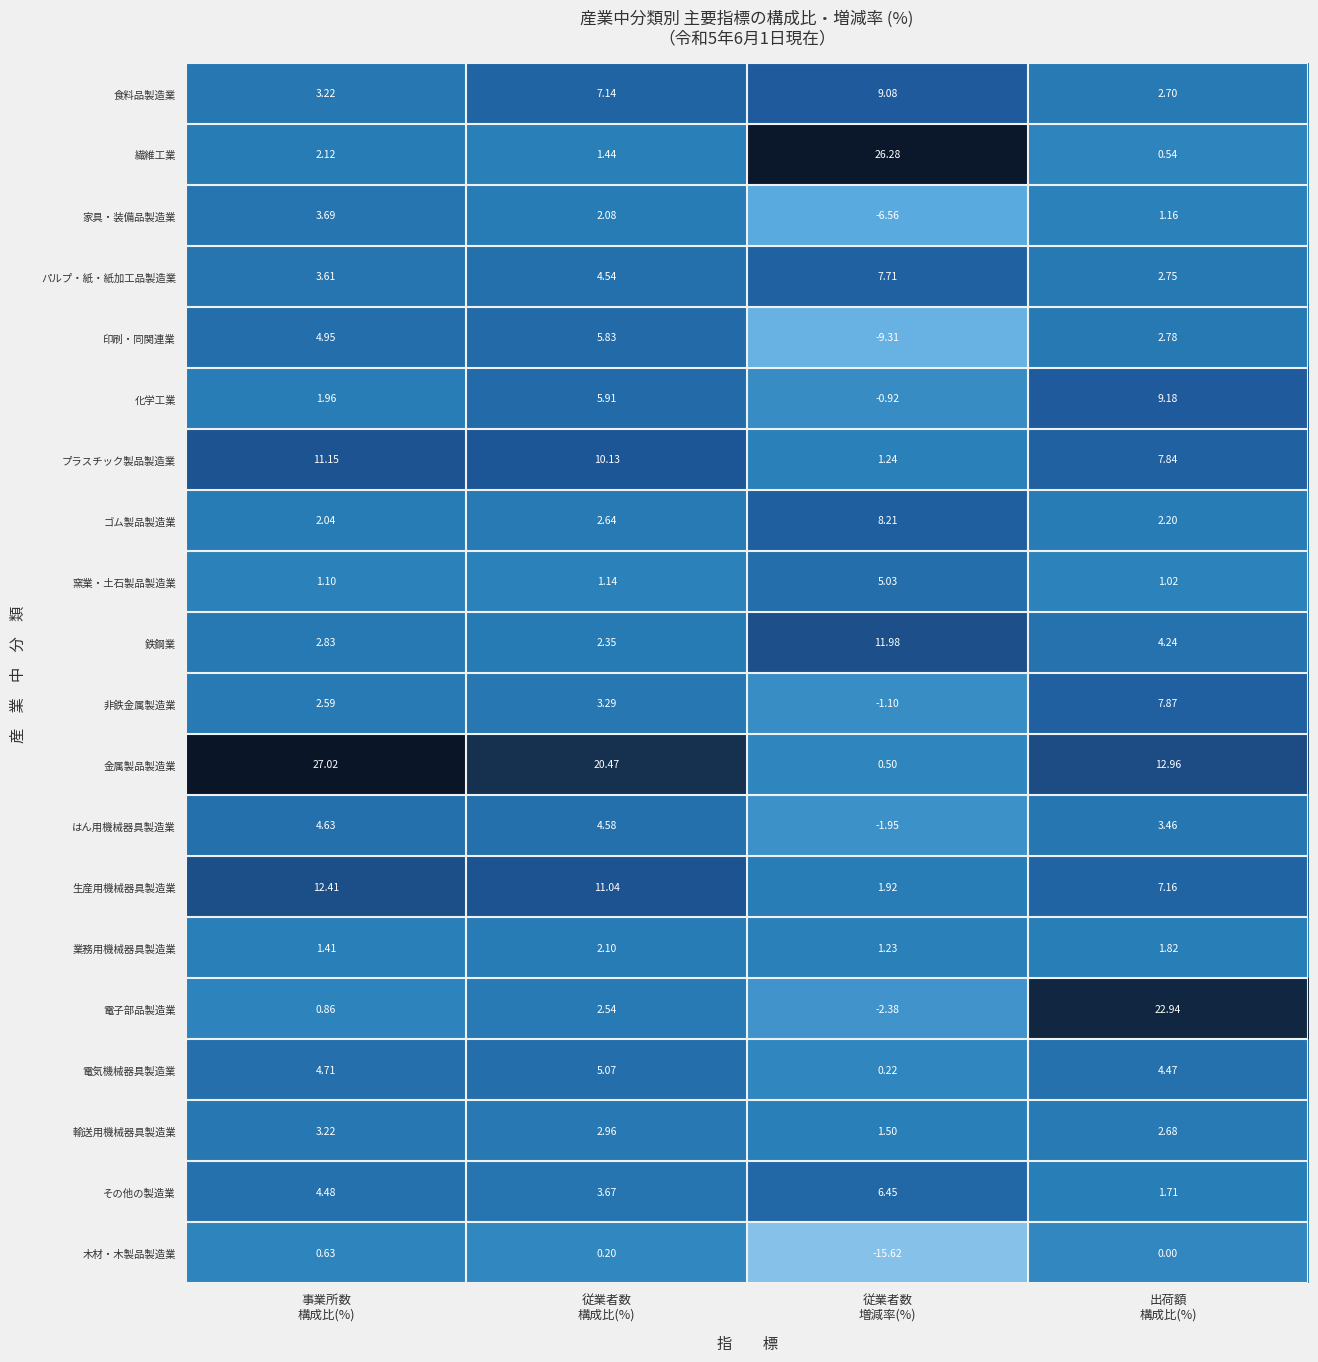

Rank the series by their maximum value, from highest to lowest.

金属製品製造業, 繊維工業, 電子部品製造業, 生産用機械器具製造業, 鉄鋼業, プラスチック製品製造業, 化学工業, 食料品製造業, ゴム製品製造業, 非鉄金属製造業, パルプ・紙・紙加工品製造業, その他の製造業, 印刷・同関連業, 電気機械器具製造業, 窯業・土石製品製造業, はん用機械器具製造業, 家具・装備品製造業, 輸送用機械器具製造業, 業務用機械器具製造業, 木材・木製品製造業